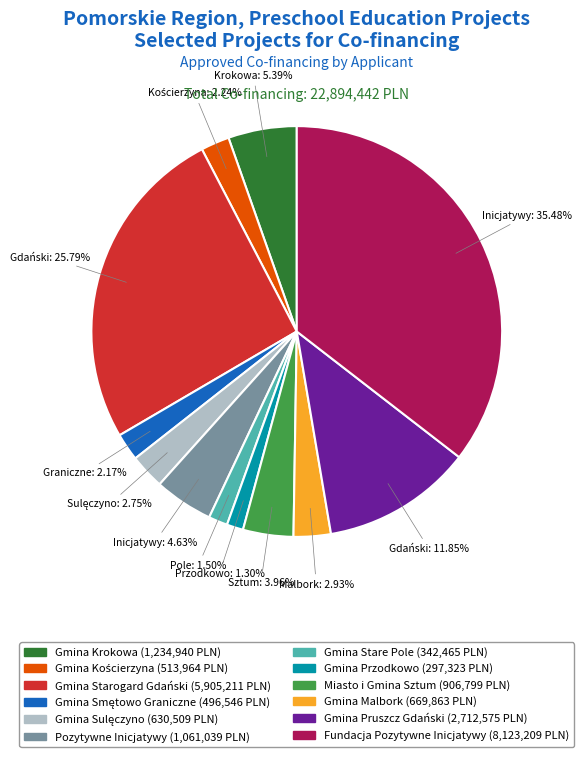

How many slices are in this pie chart?

12